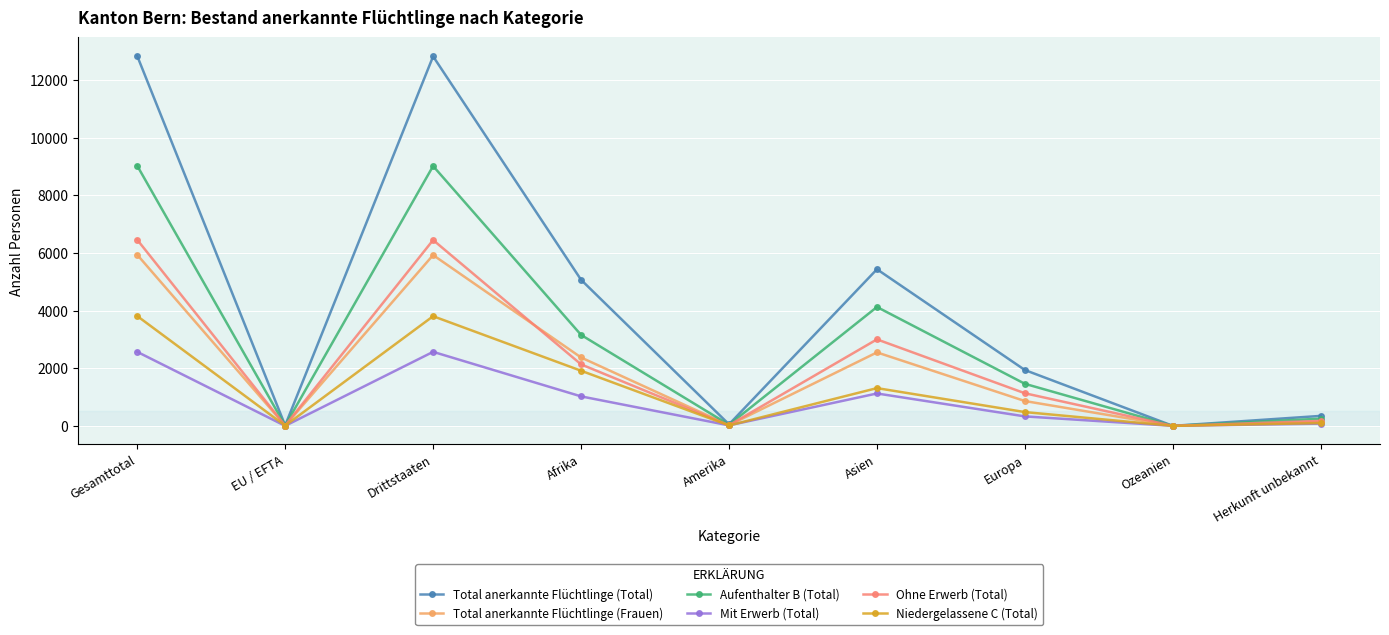

Which series changed the most between Ozeanien and Herkunft unbekannt?

Total anerkannte Flüchtlinge (Total)